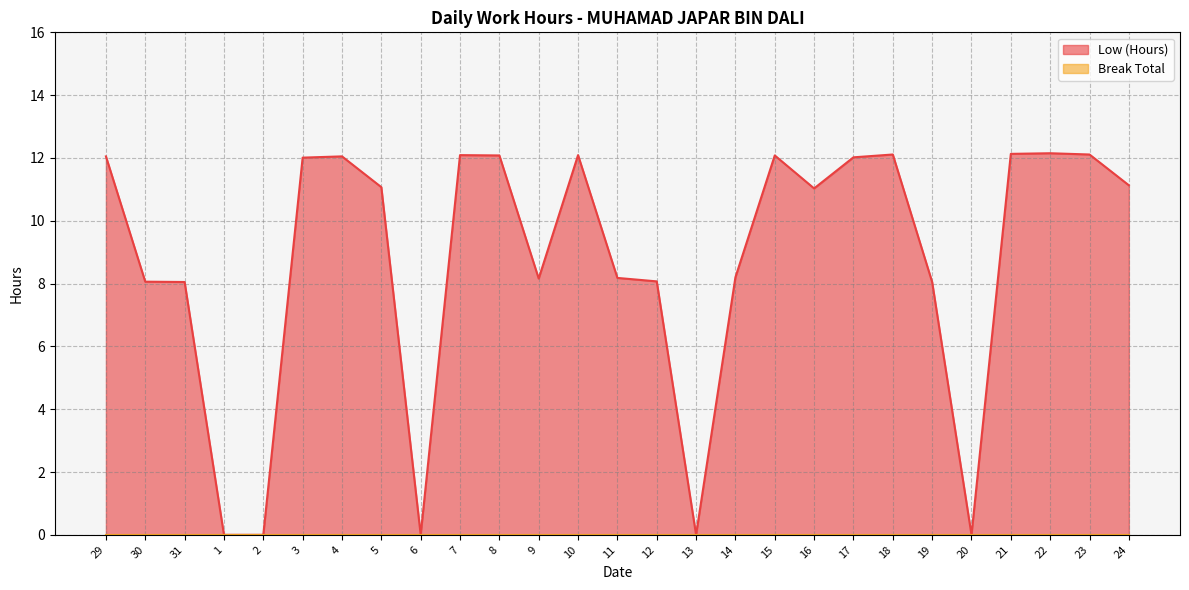

What is the sum of the values at 2 and 4?

12.1